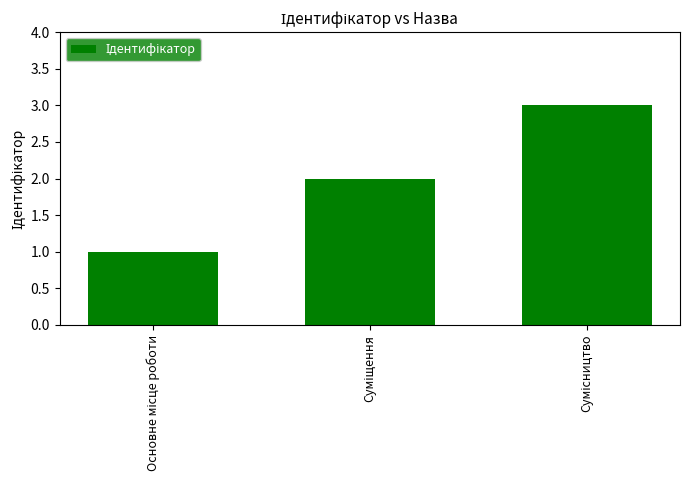

What is the sum of all values?

6